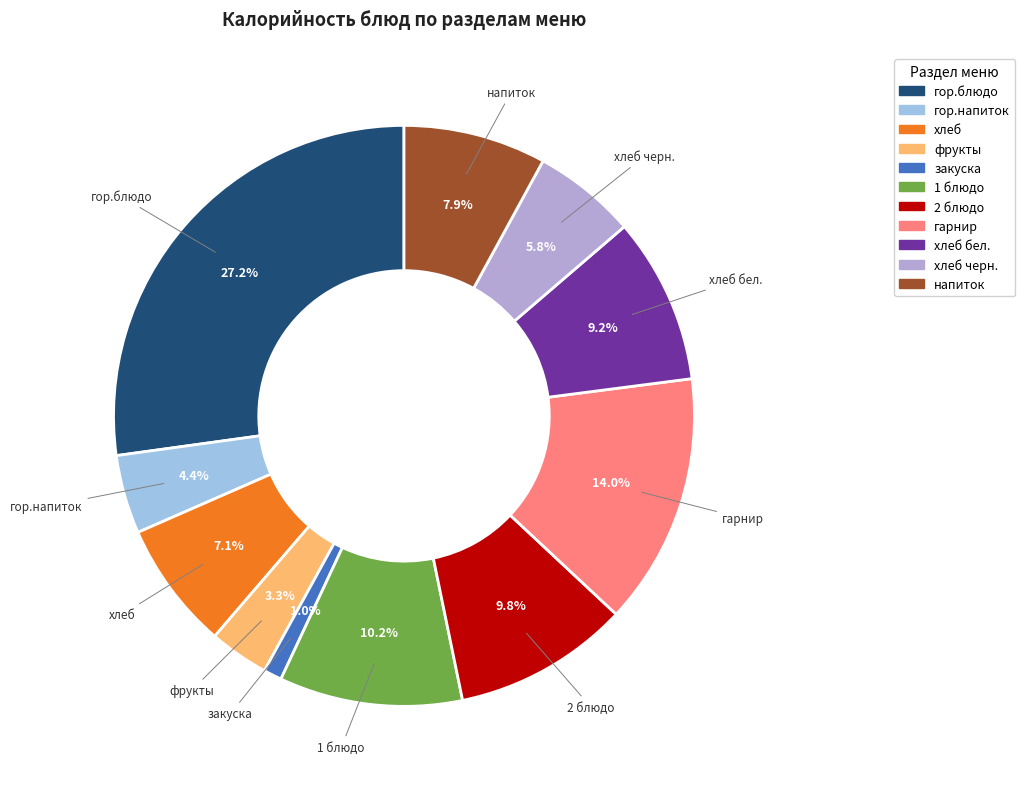

How many segments does this pie chart have?

11